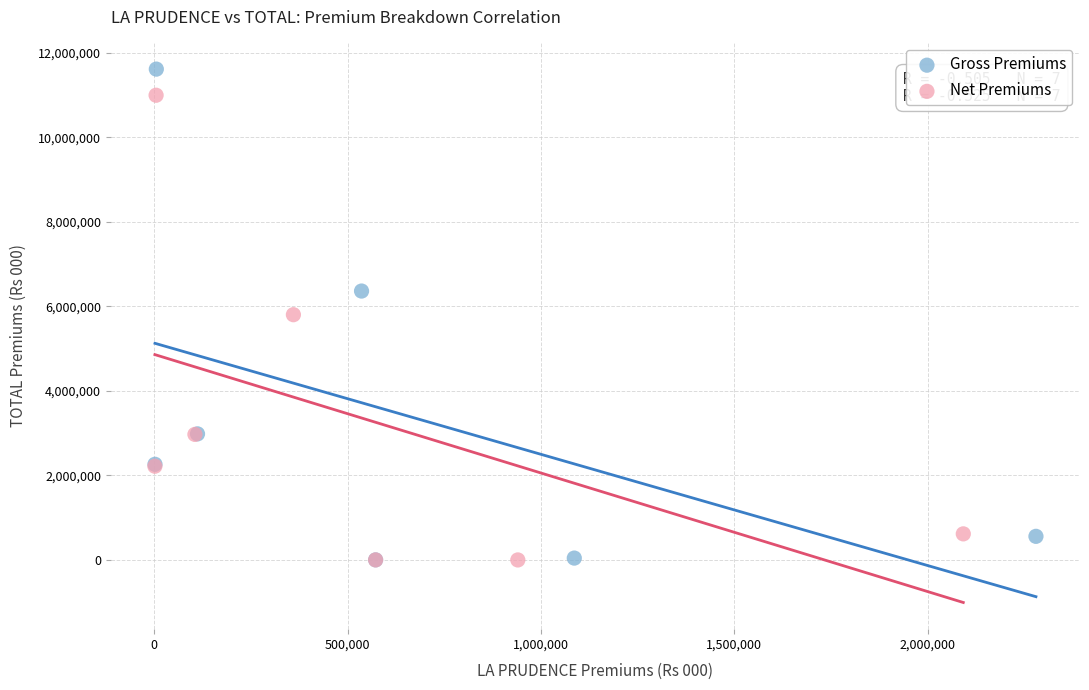

What are all the series names shown in the legend?

Gross Premiums, Net Premiums